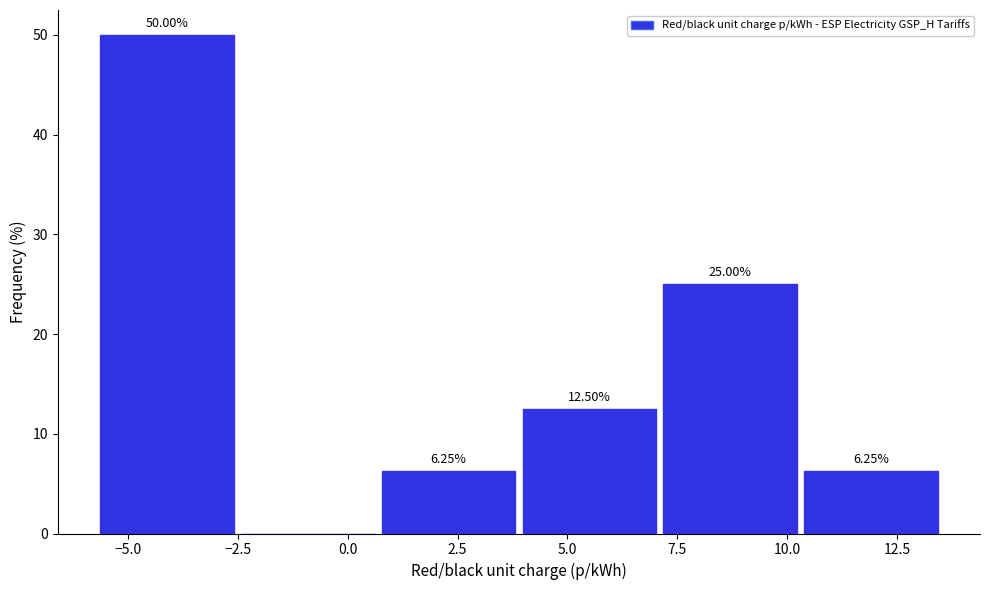

Over which range of the x-axis is the bar tallest?

-5.5 to -2.5